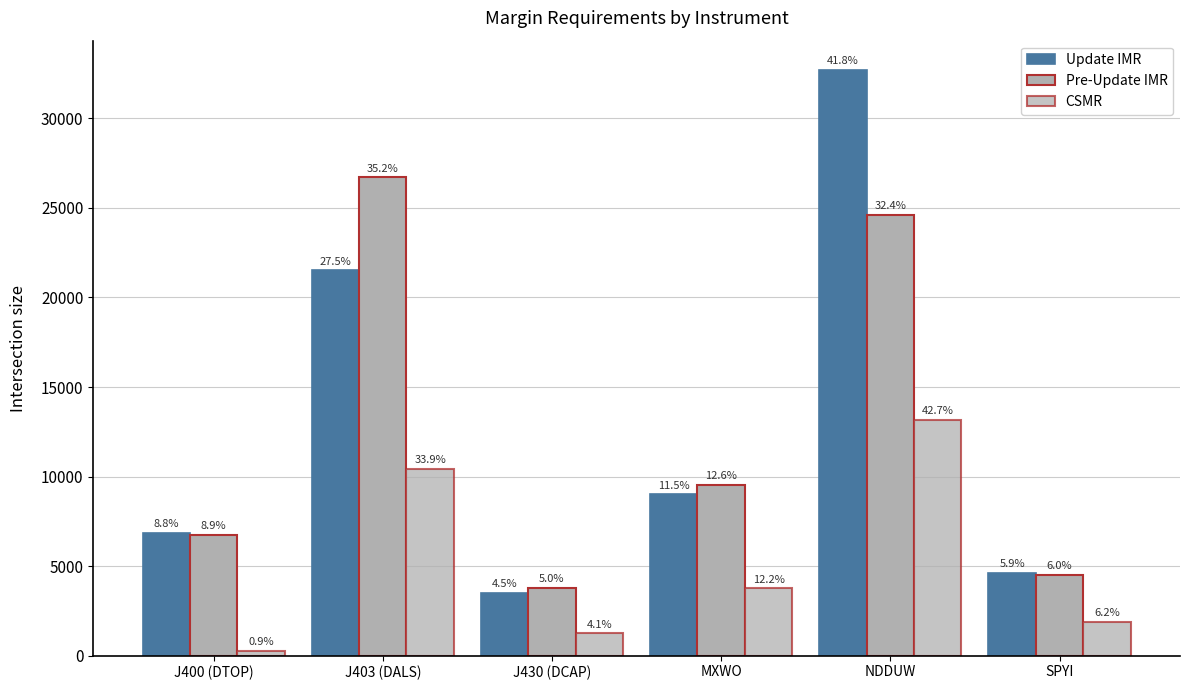

What is the difference between the maximum and minimum values in the Update IMR series?

29189